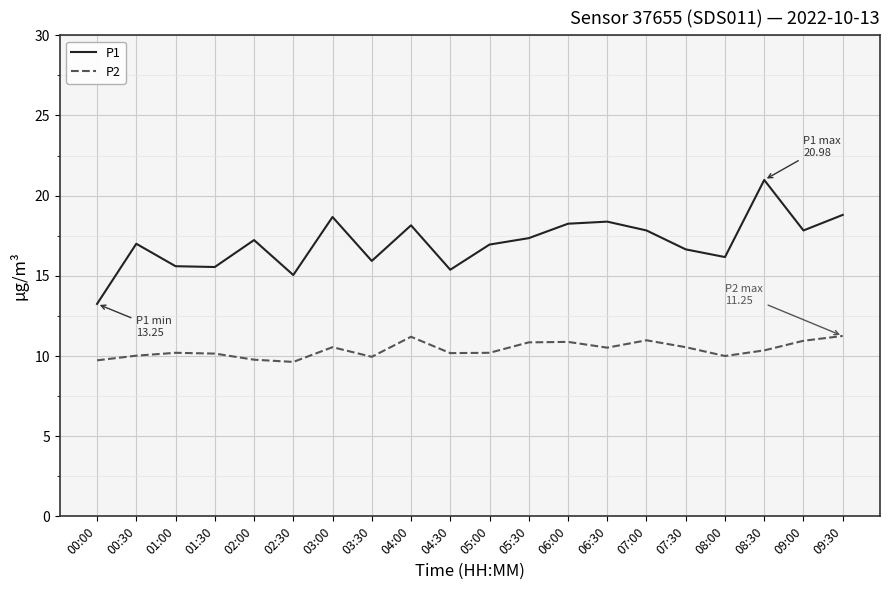

At how many categories does at least one series exceed 12?

20